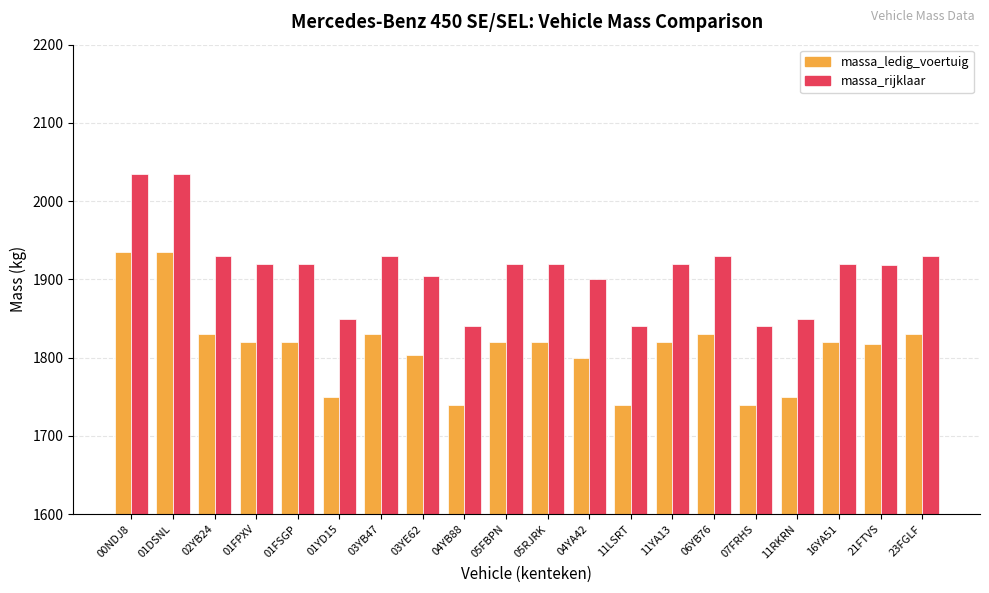

Does the chart contain stacked bars?

No